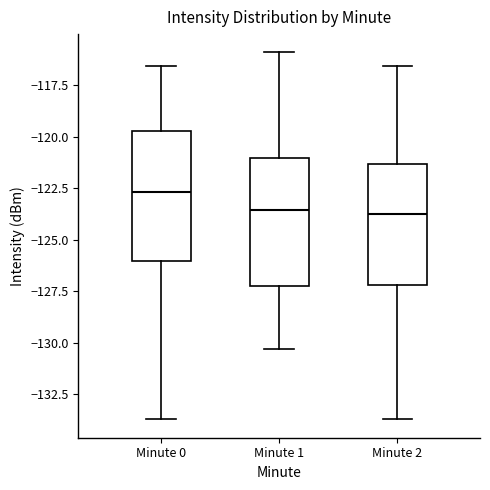

Reading left to right, transcribe this box plot: for each box, give where its median line is, the range the box spans, and where its two whiskers end, as read against the y-axis. The values are not printed on the chart, so give them approximately, as read against the axis.

Minute 0: median -122.5, box -126.0 to -119.5, whiskers -133.5 to -116.5
Minute 1: median -123.5, box -127.0 to -121.0, whiskers -130.5 to -116.0
Minute 2: median -124.0, box -127.0 to -121.5, whiskers -133.5 to -116.5